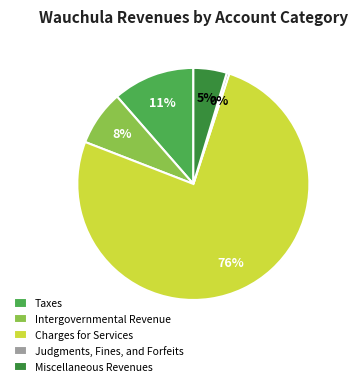

True or false: Taxes accounts for 11% of the total.

True